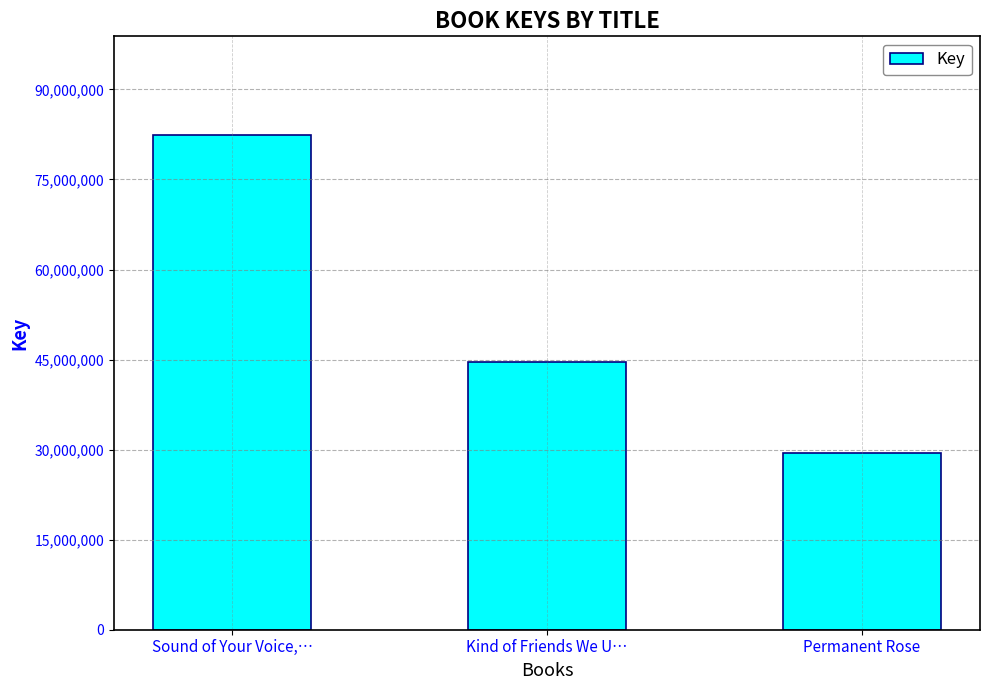

Reading right to left, list all the values displayed in this chart.

29494886	44619037	82368253